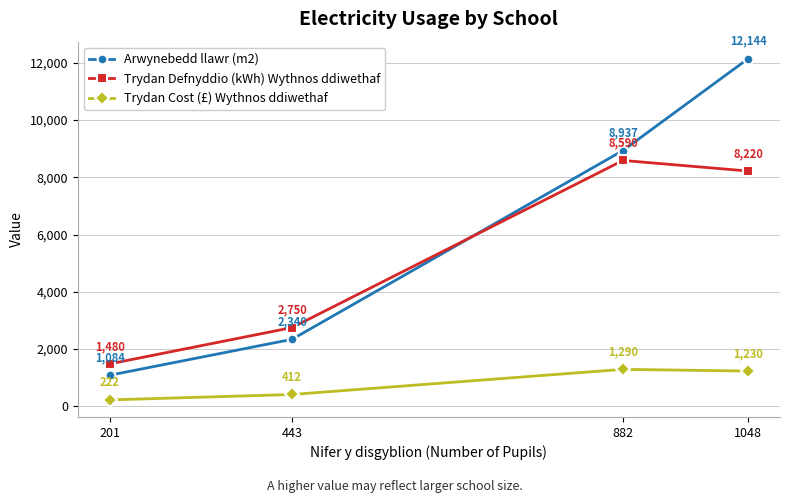

Rank the categories by Trydan Cost (£) Wythnos ddiwethaf value from highest to lowest.

882, 1048, 443, 201